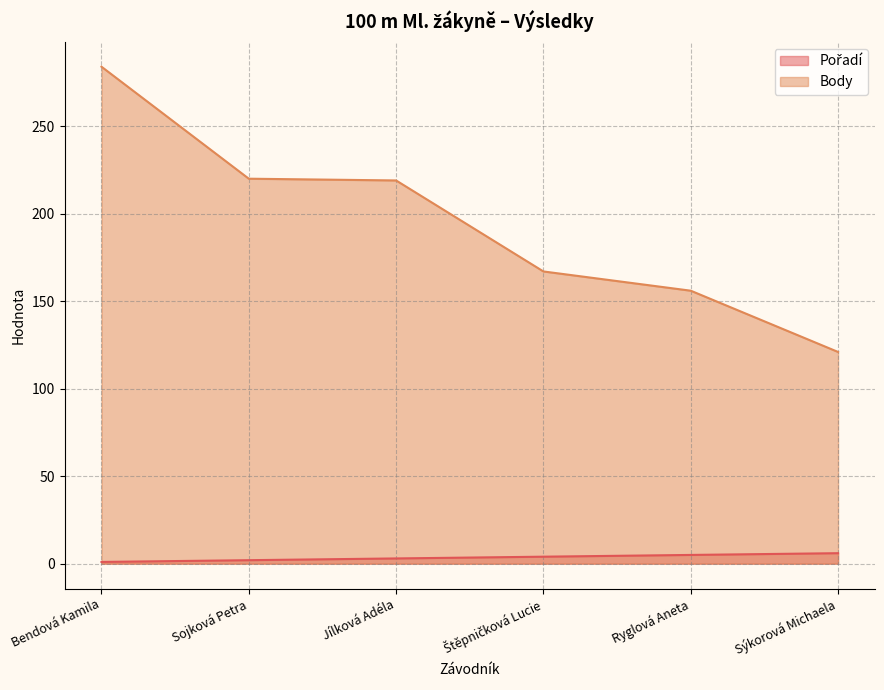

Between Bendová Kamila and Jílková Adéla, which series saw the biggest shift?

Body